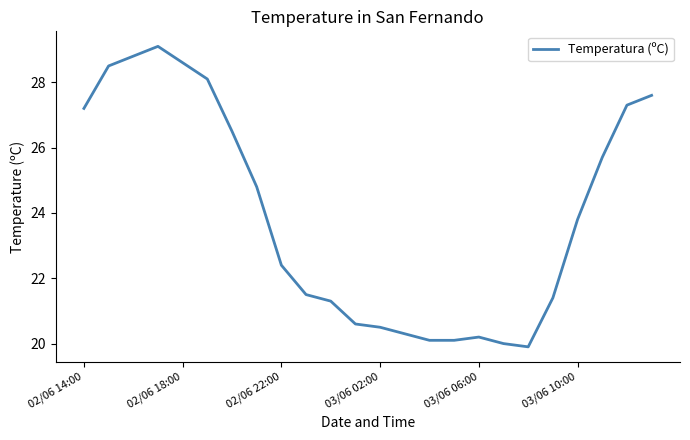

How many distinct data groups are displayed?

1